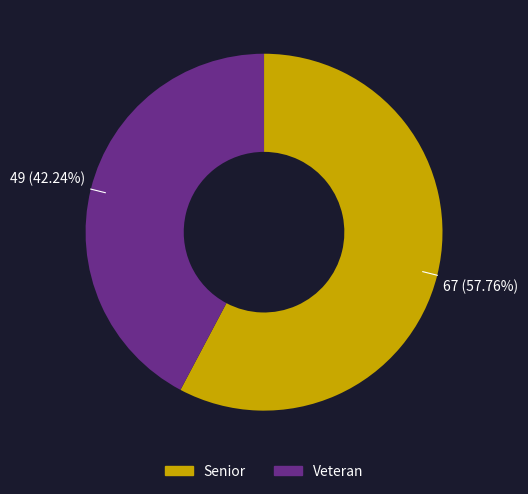

What percentage is NOT represented by Senior?

42.2%